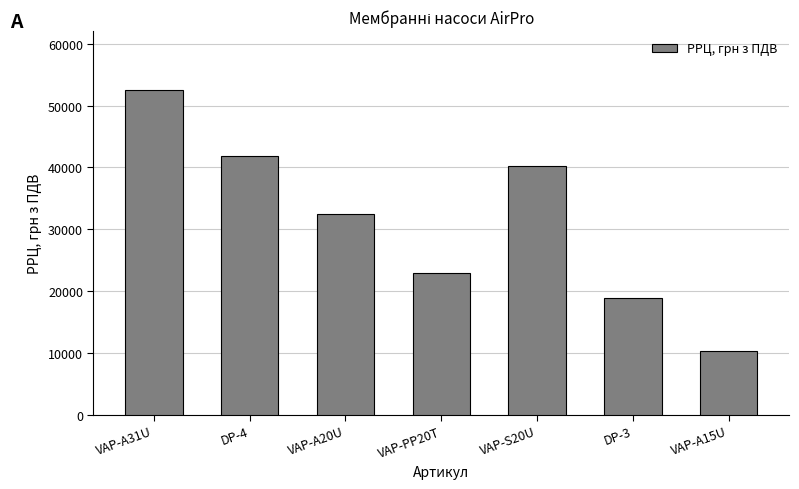

What is the label of the 4th bar from the right?

VAP-PP20T